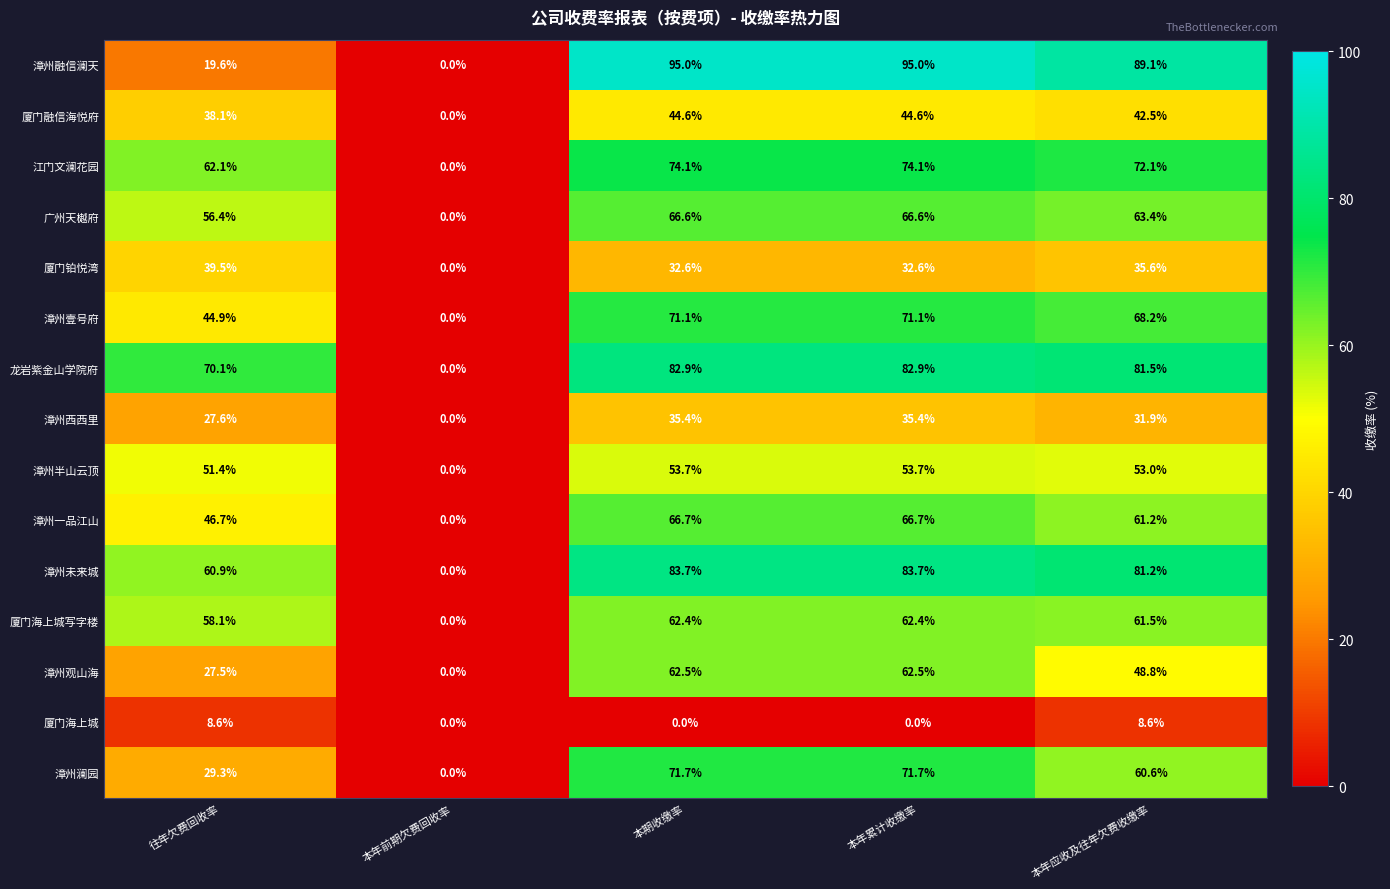

At how many categories does at least one series exceed 84?

3